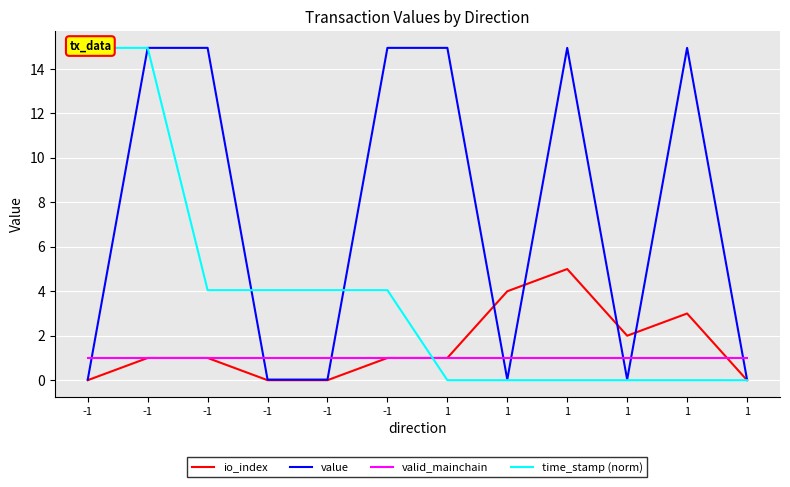

True or false: time_stamp (norm) has more than 1 points higher than both neighbors.

False